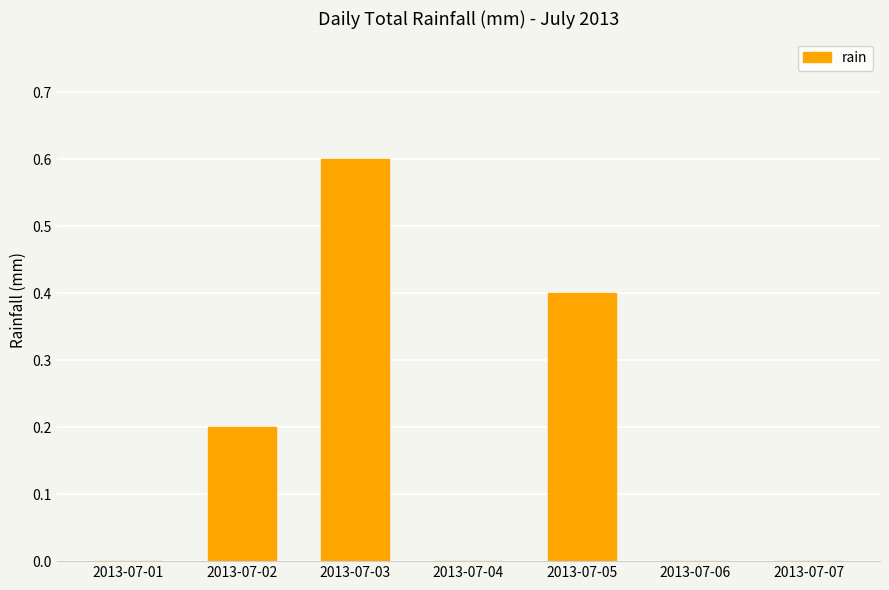

What is the greatest value displayed?

0.6